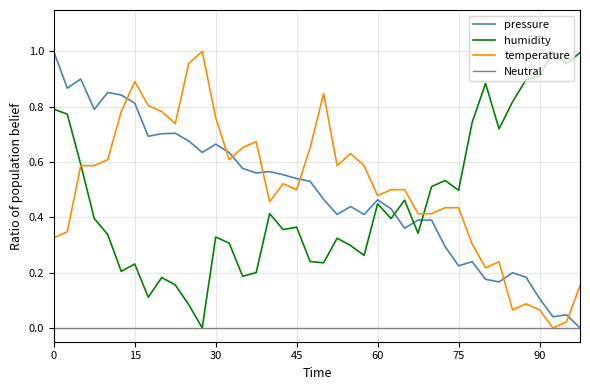

True or false: humidity and pressure intersect in this chart.

True